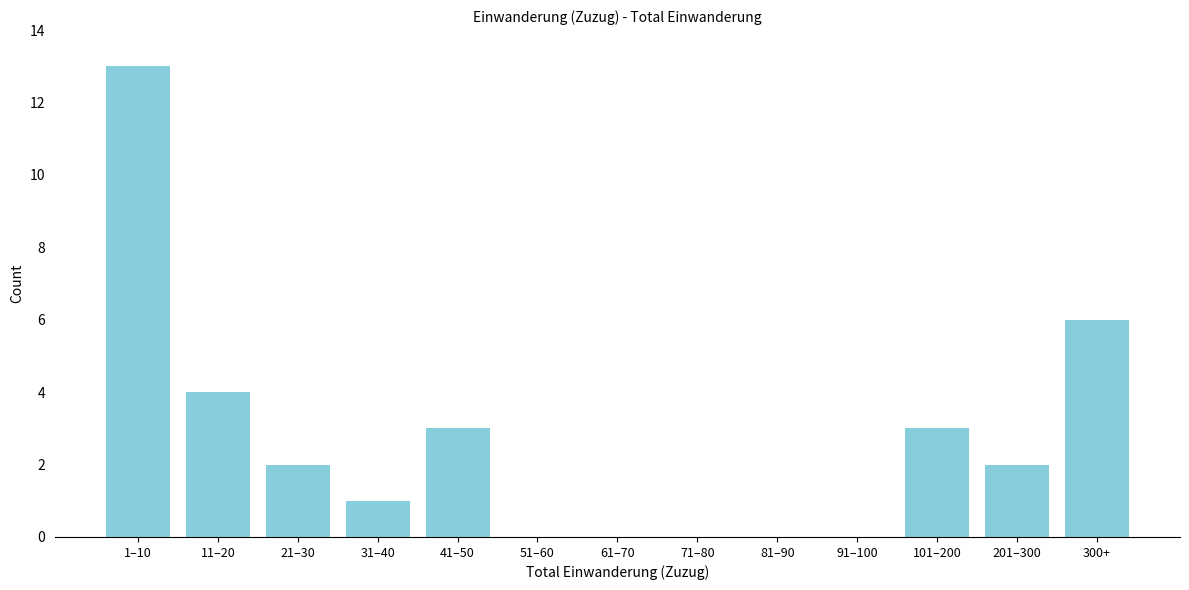

Reading left to right, what are all the values shown in this chart?

1–10=13	11–20=4	21–30=2	31–40=1	41–50=3	51–60=0	61–70=0	71–80=0	81–90=0	91–100=0	101–200=3	201–300=2	300+=6